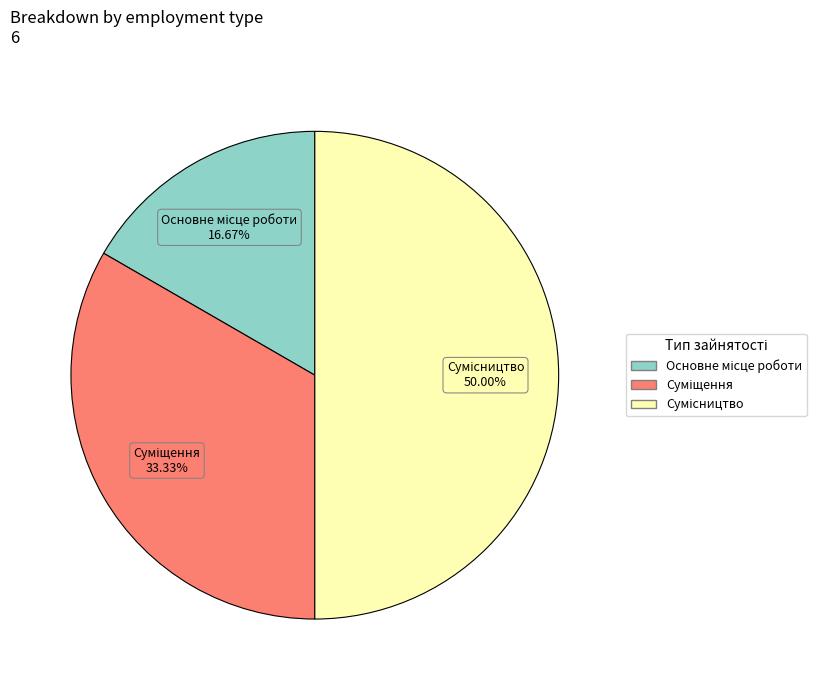

Count the number of slices in the pie.

3